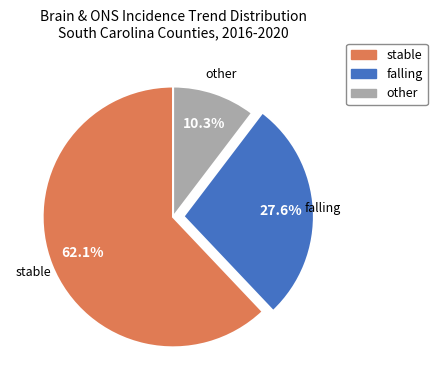

Between stable and falling, which is larger?

stable